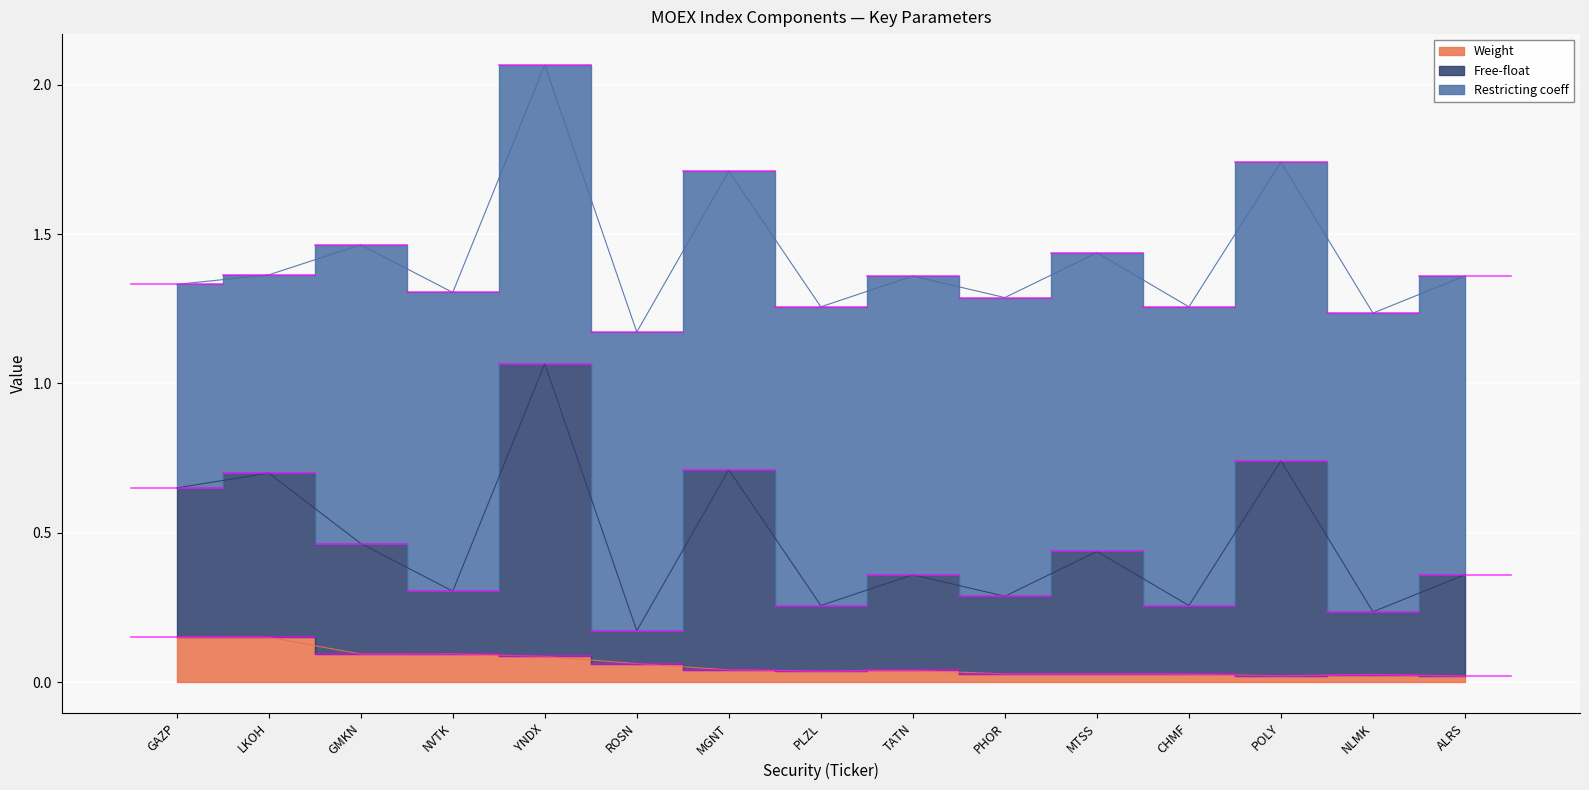

What is the sum of the Free-float values at PLZL and POLY?

1.0